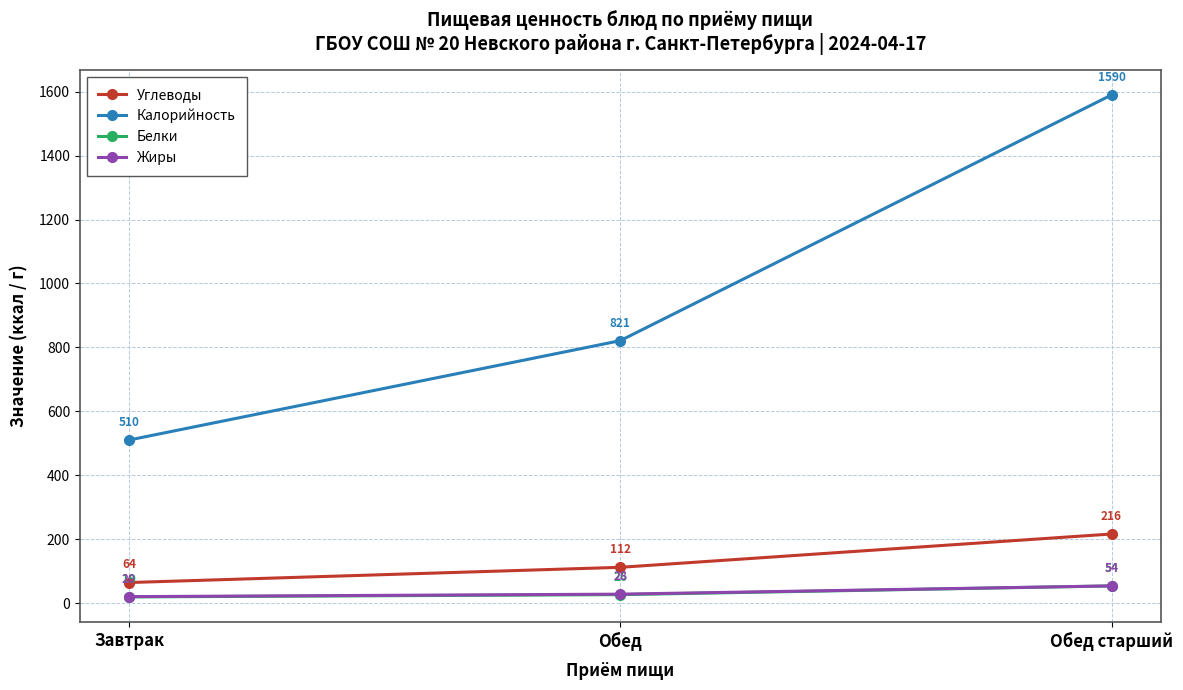

What is the difference between the maximum and minimum values in the Белки series?

34.4